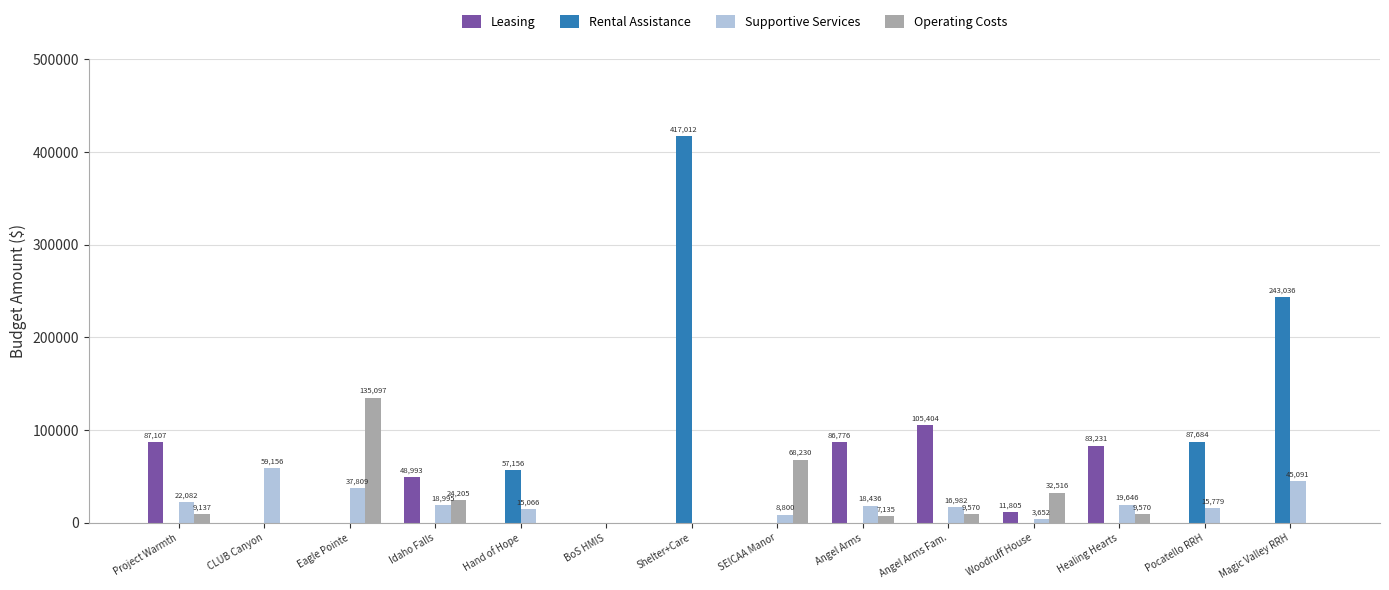

Reading left to right, what are all the values shown in this chart?

Leasing: Project Warmth=87107	CLUB Canyon=0	Eagle Pointe=0	Idaho Falls=48993	Hand of Hope=0	BoS HMIS=0	Shelter+Care=0	SEICAA Manor=0	Angel Arms=86776	Angel Arms Fam.=105404	Woodruff House=11805	Healing Hearts=83231	Pocatello RRH=0	Magic Valley RRH=0
Rental Assistance: Project Warmth=0	CLUB Canyon=0	Eagle Pointe=0	Idaho Falls=0	Hand of Hope=57156	BoS HMIS=0	Shelter+Care=417012	SEICAA Manor=0	Angel Arms=0	Angel Arms Fam.=0	Woodruff House=0	Healing Hearts=0	Pocatello RRH=87684	Magic Valley RRH=243036
Supportive Services: Project Warmth=22082	CLUB Canyon=59156	Eagle Pointe=37809	Idaho Falls=18995	Hand of Hope=15066	BoS HMIS=0	Shelter+Care=0	SEICAA Manor=8800	Angel Arms=18436	Angel Arms Fam.=16982	Woodruff House=3652	Healing Hearts=19646	Pocatello RRH=15779	Magic Valley RRH=45091
Operating Costs: Project Warmth=9137	CLUB Canyon=0	Eagle Pointe=135097	Idaho Falls=24205	Hand of Hope=0	BoS HMIS=0	Shelter+Care=0	SEICAA Manor=68230	Angel Arms=7135	Angel Arms Fam.=9570	Woodruff House=32516	Healing Hearts=9570	Pocatello RRH=0	Magic Valley RRH=0